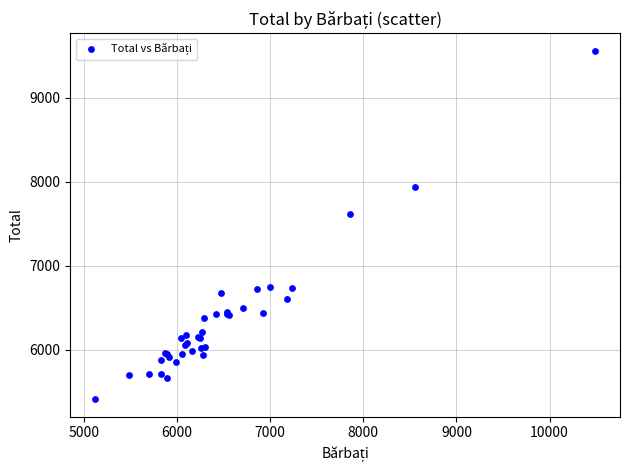

What Y value in the scatter plot is closest to 7486?

7618.3